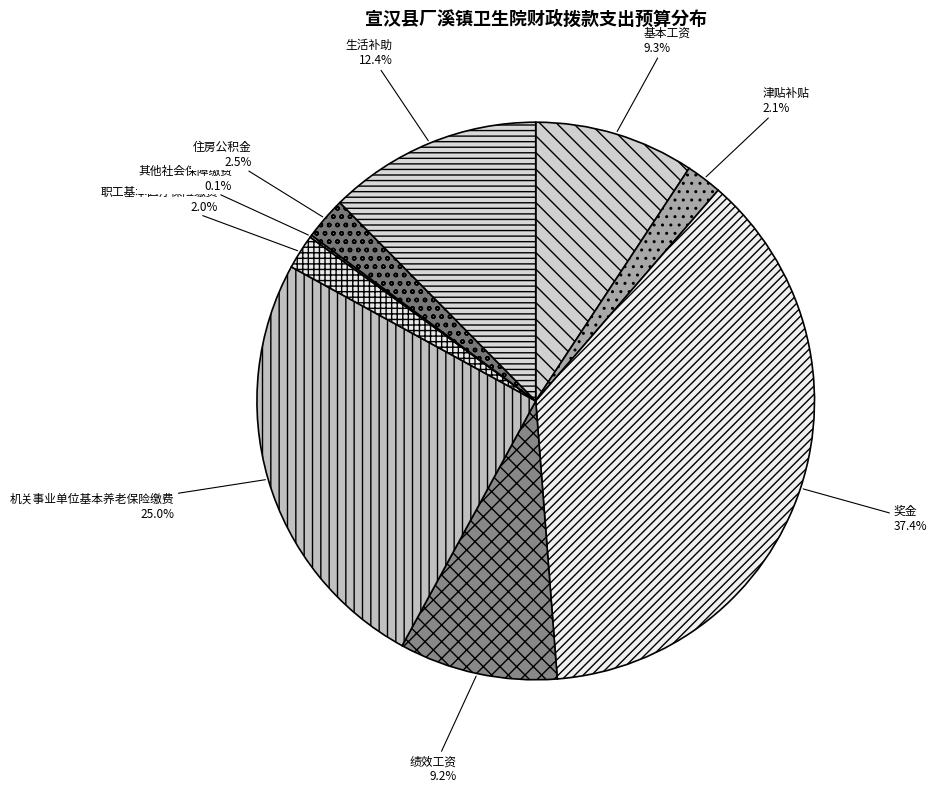

The 基本工资 slice represents 1% of the pie. True or false?

False